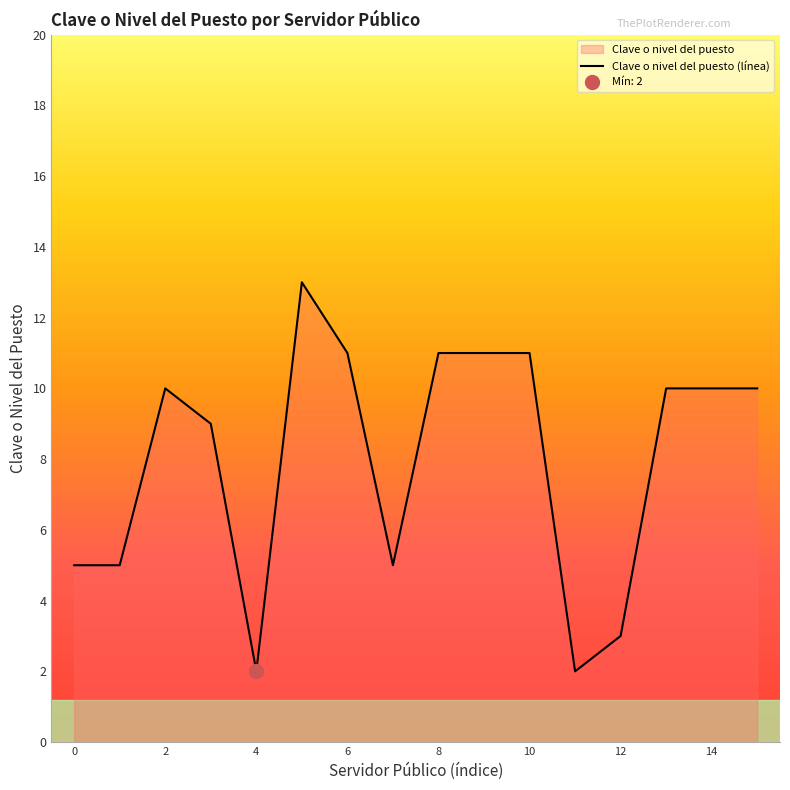

How many series are shown in this chart?

1